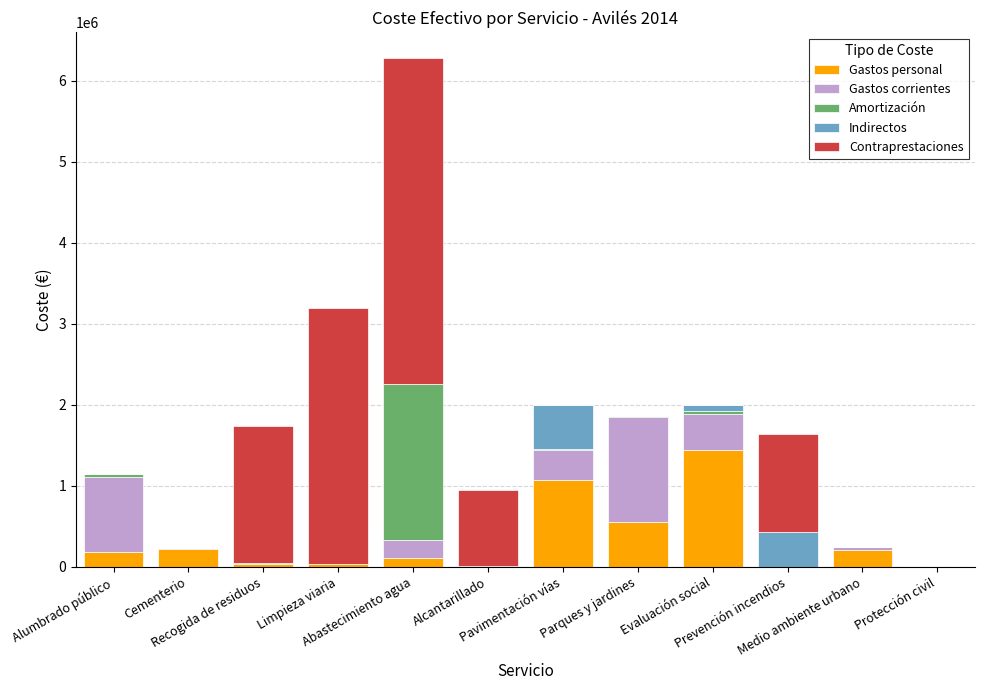

How many categories are shown in the chart?

12